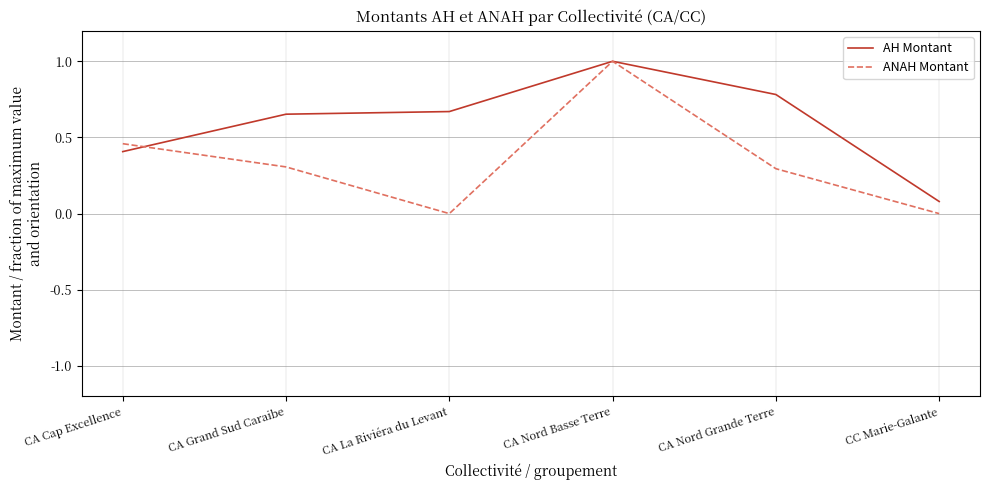

Rank the series by their average value, from lowest to highest.

ANAH Montant, AH Montant